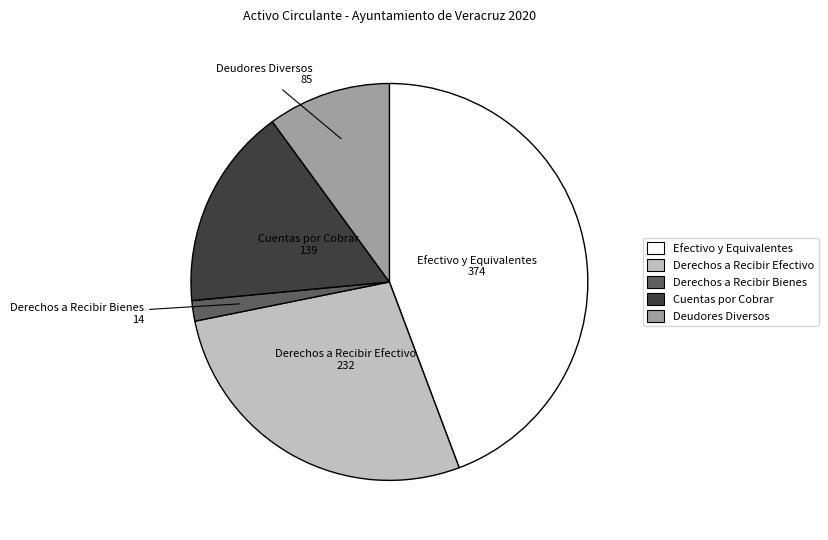

Is there a majority slice in this chart?

No